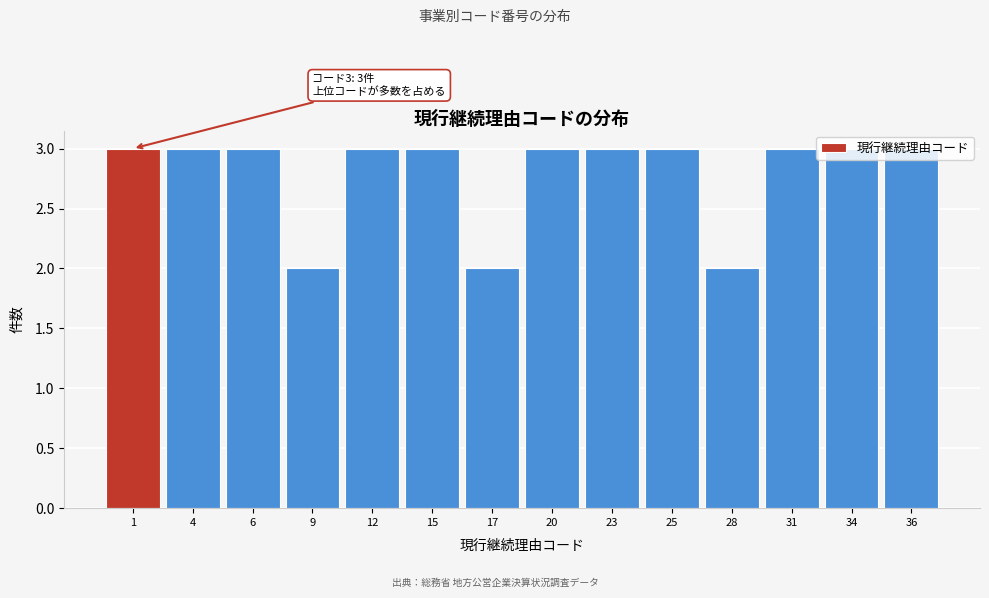

What is the maximum value shown in the chart?

3